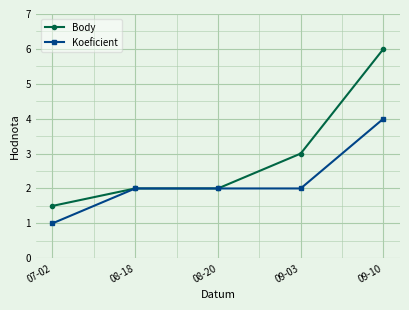

What are all the series names shown in the legend?

Body, Koeficient